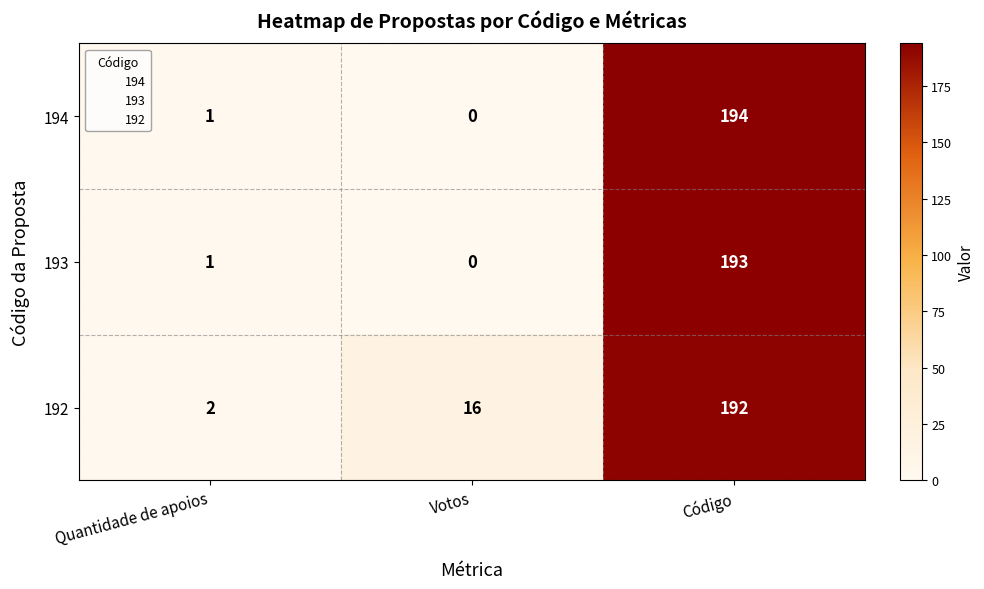

Is it true that 194 equals 1 at Quantidade de apoios?

True